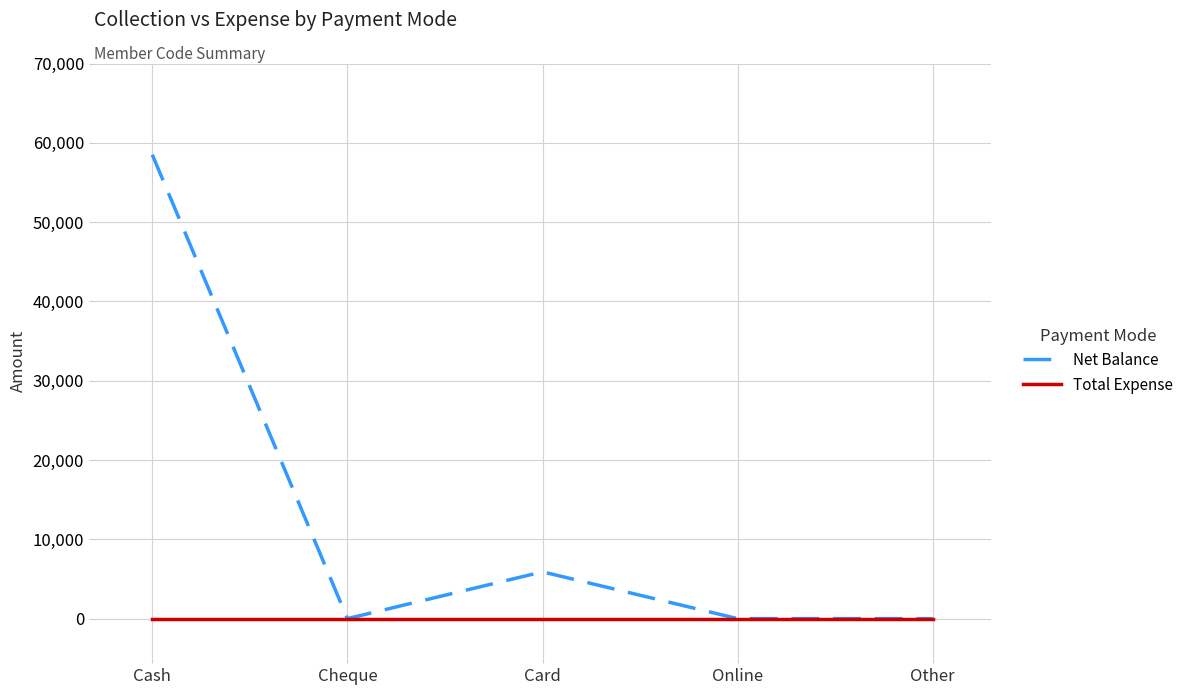

The value of Net Balance at Cash is 58497. True or false?

True